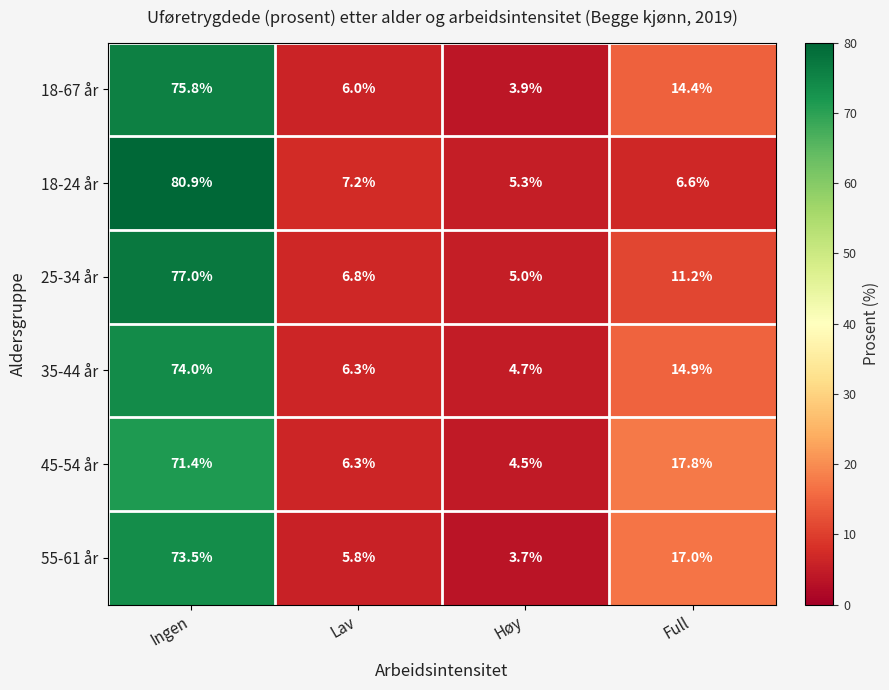

What is the smallest value displayed?

3.7